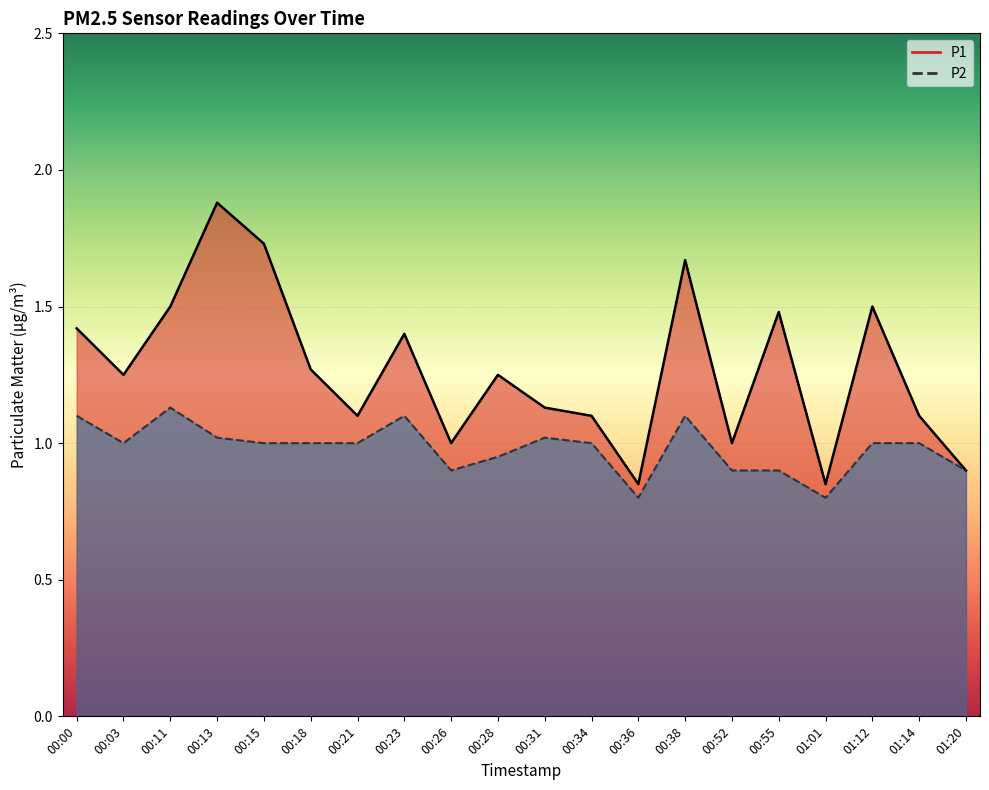

At how many categories does at least one series exceed 1?

15